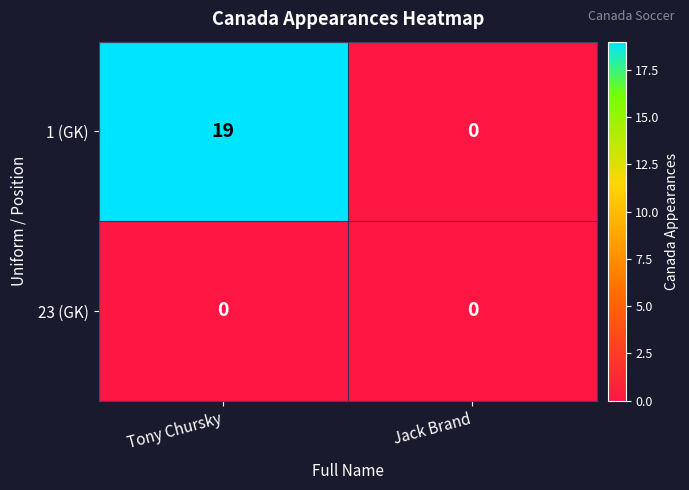

What is the spread (max minus min) of values at Tony Chursky?

19